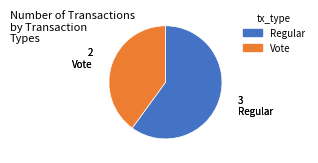

Does Regular account for over 50% of the chart?

Yes